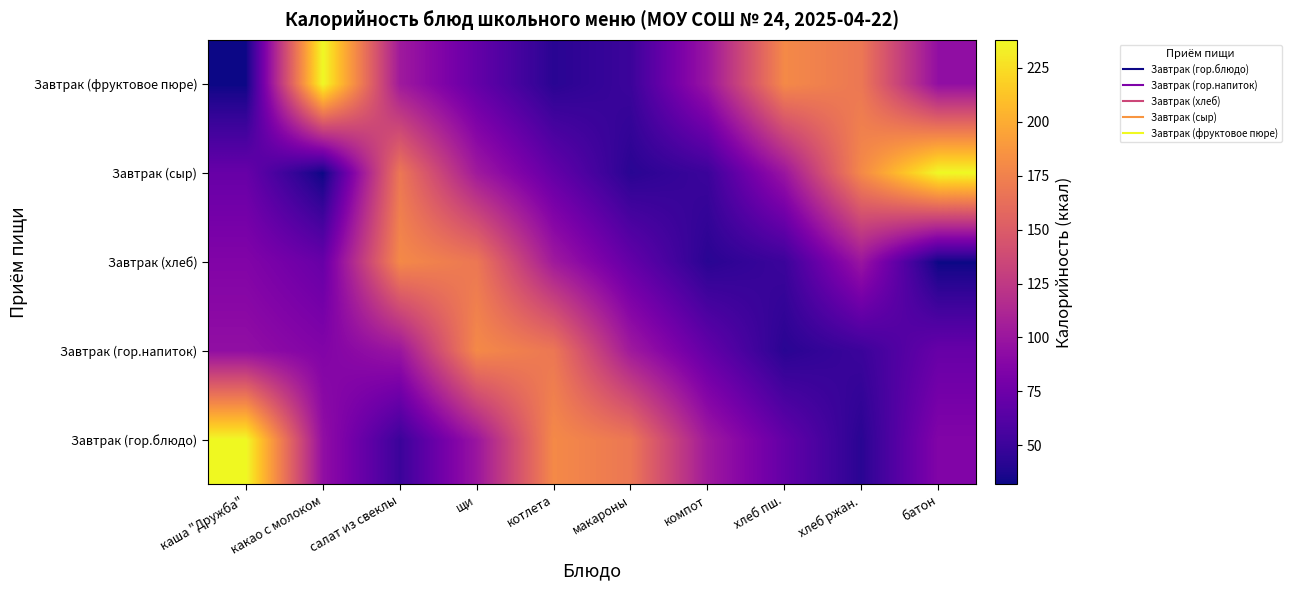

Which label corresponds to the largest value in the chart?

каша "Дружба"